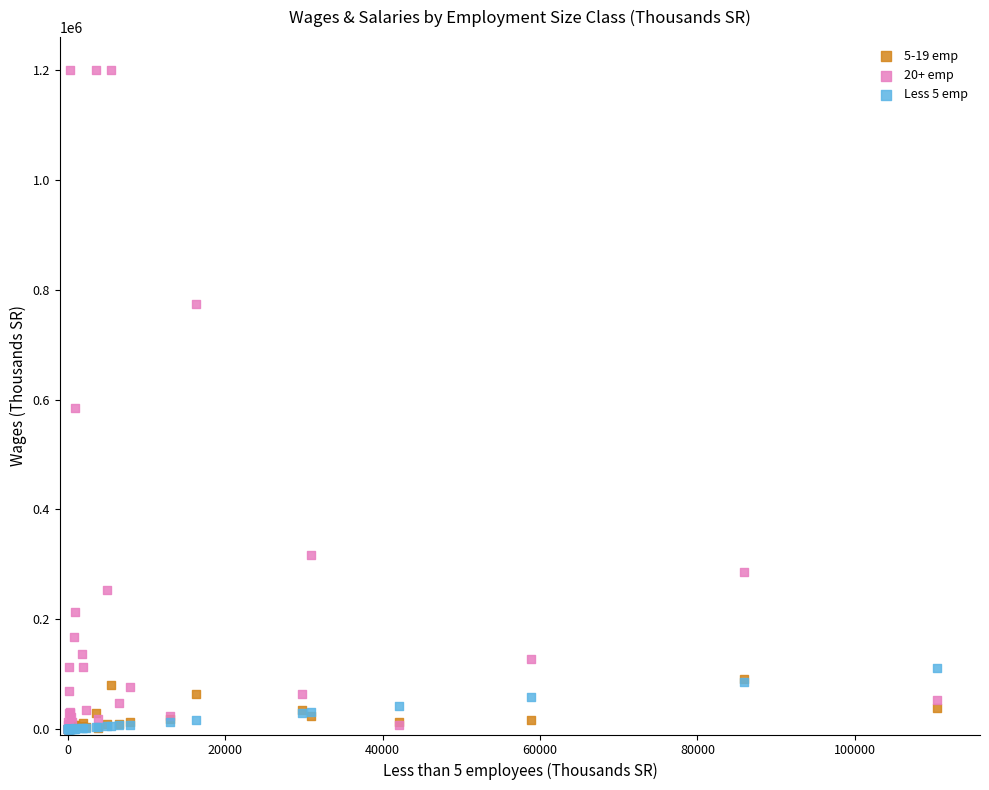

Across all series, what Y value is closest to 600000?

585321